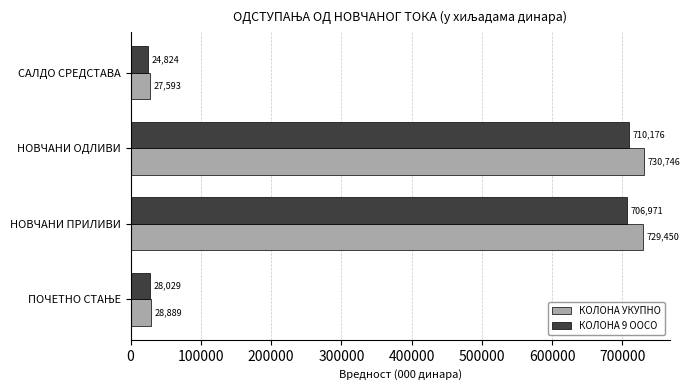

The value of КОЛОНА УКУПНО at НОВЧАНИ ПРИЛИВИ is 1299210. True or false?

False